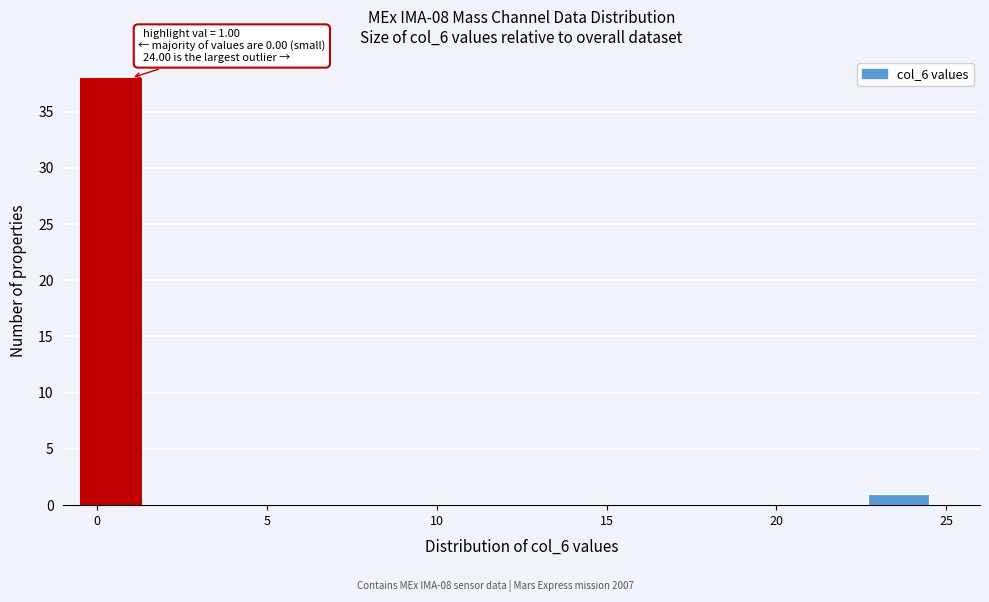

Around what value on the x-axis is the tallest bar? Give the approximate position of its centre, as read against the axis.

0.5